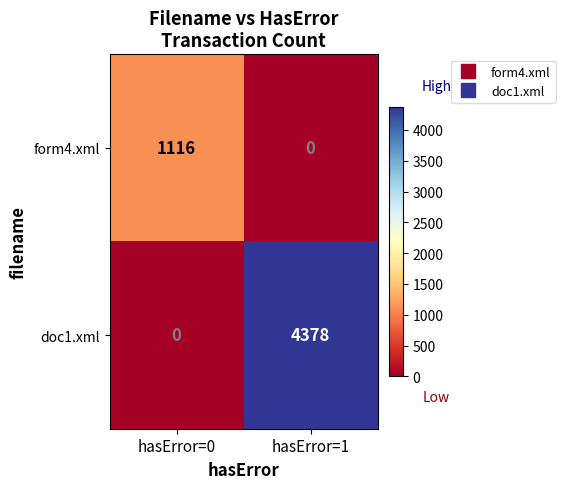

Is the value of doc1.xml at hasError=1 greater than the value of form4.xml at hasError=1?

Yes